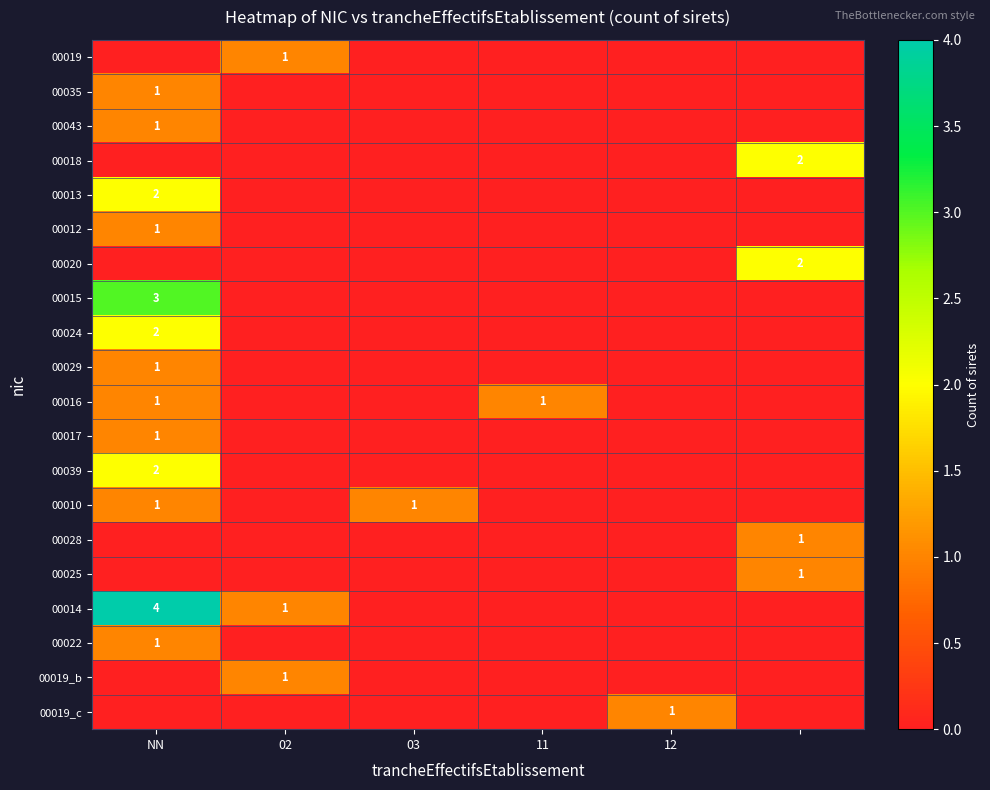

True or false: 00014 has a value of 2 at 02.

False